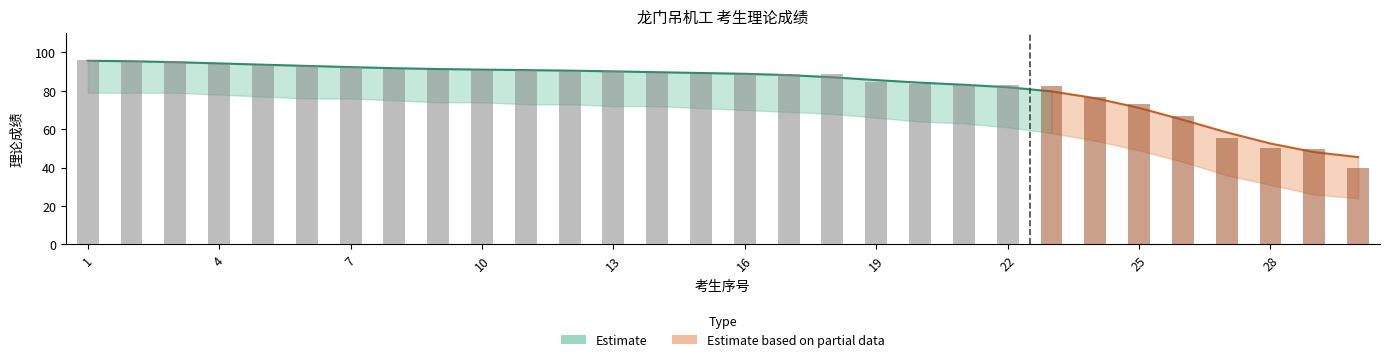

What is the minimum value shown in the chart?

20.0